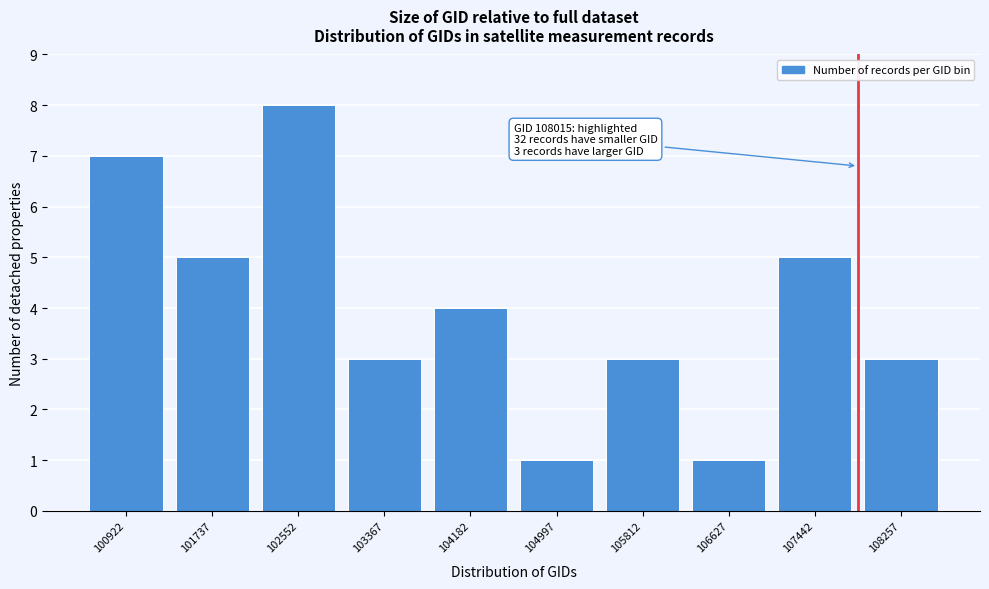

Reading right to left, what are all the values shown in this chart?

108257=3	107442=5	106627=1	105812=3	104997=1	104182=4	103367=3	102552=8	101737=5	100922=7